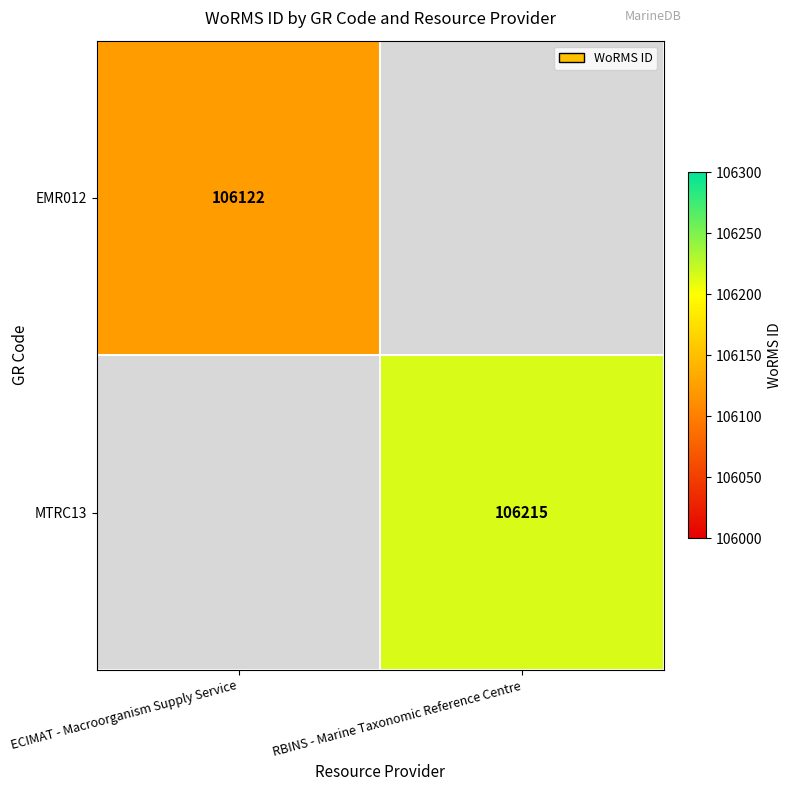

The MTRC13 series shows 106215 at RBINS - Marine Taxonomic Reference Centre. True or false?

True